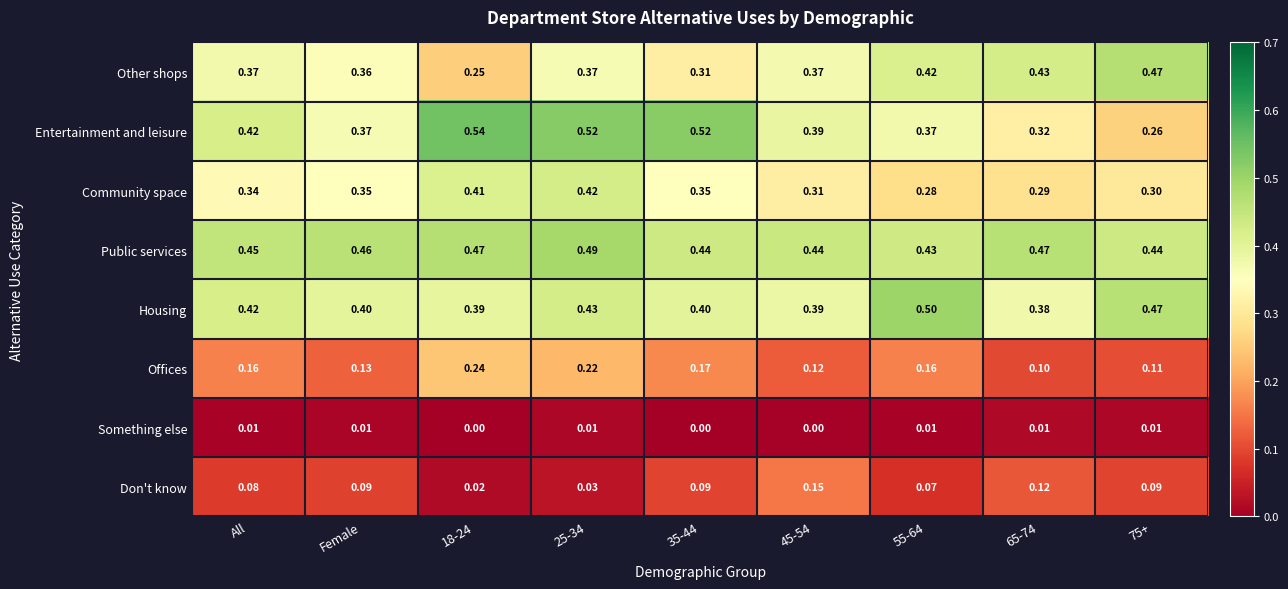

At which category is the sum across all series the highest?

25-34